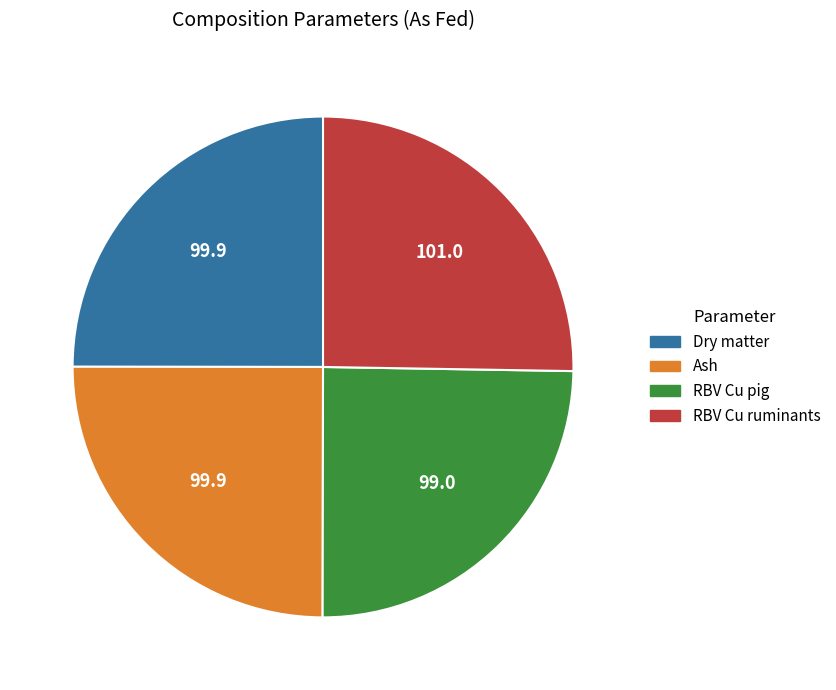

Does any single category account for the majority?

No